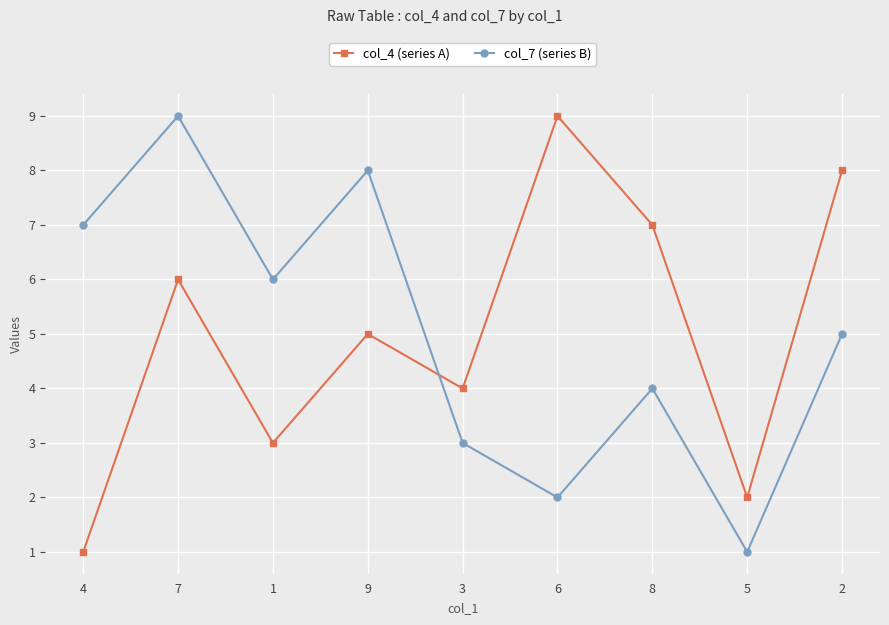

True or false: col_4 (series A) has a value of 5 at 9.

True